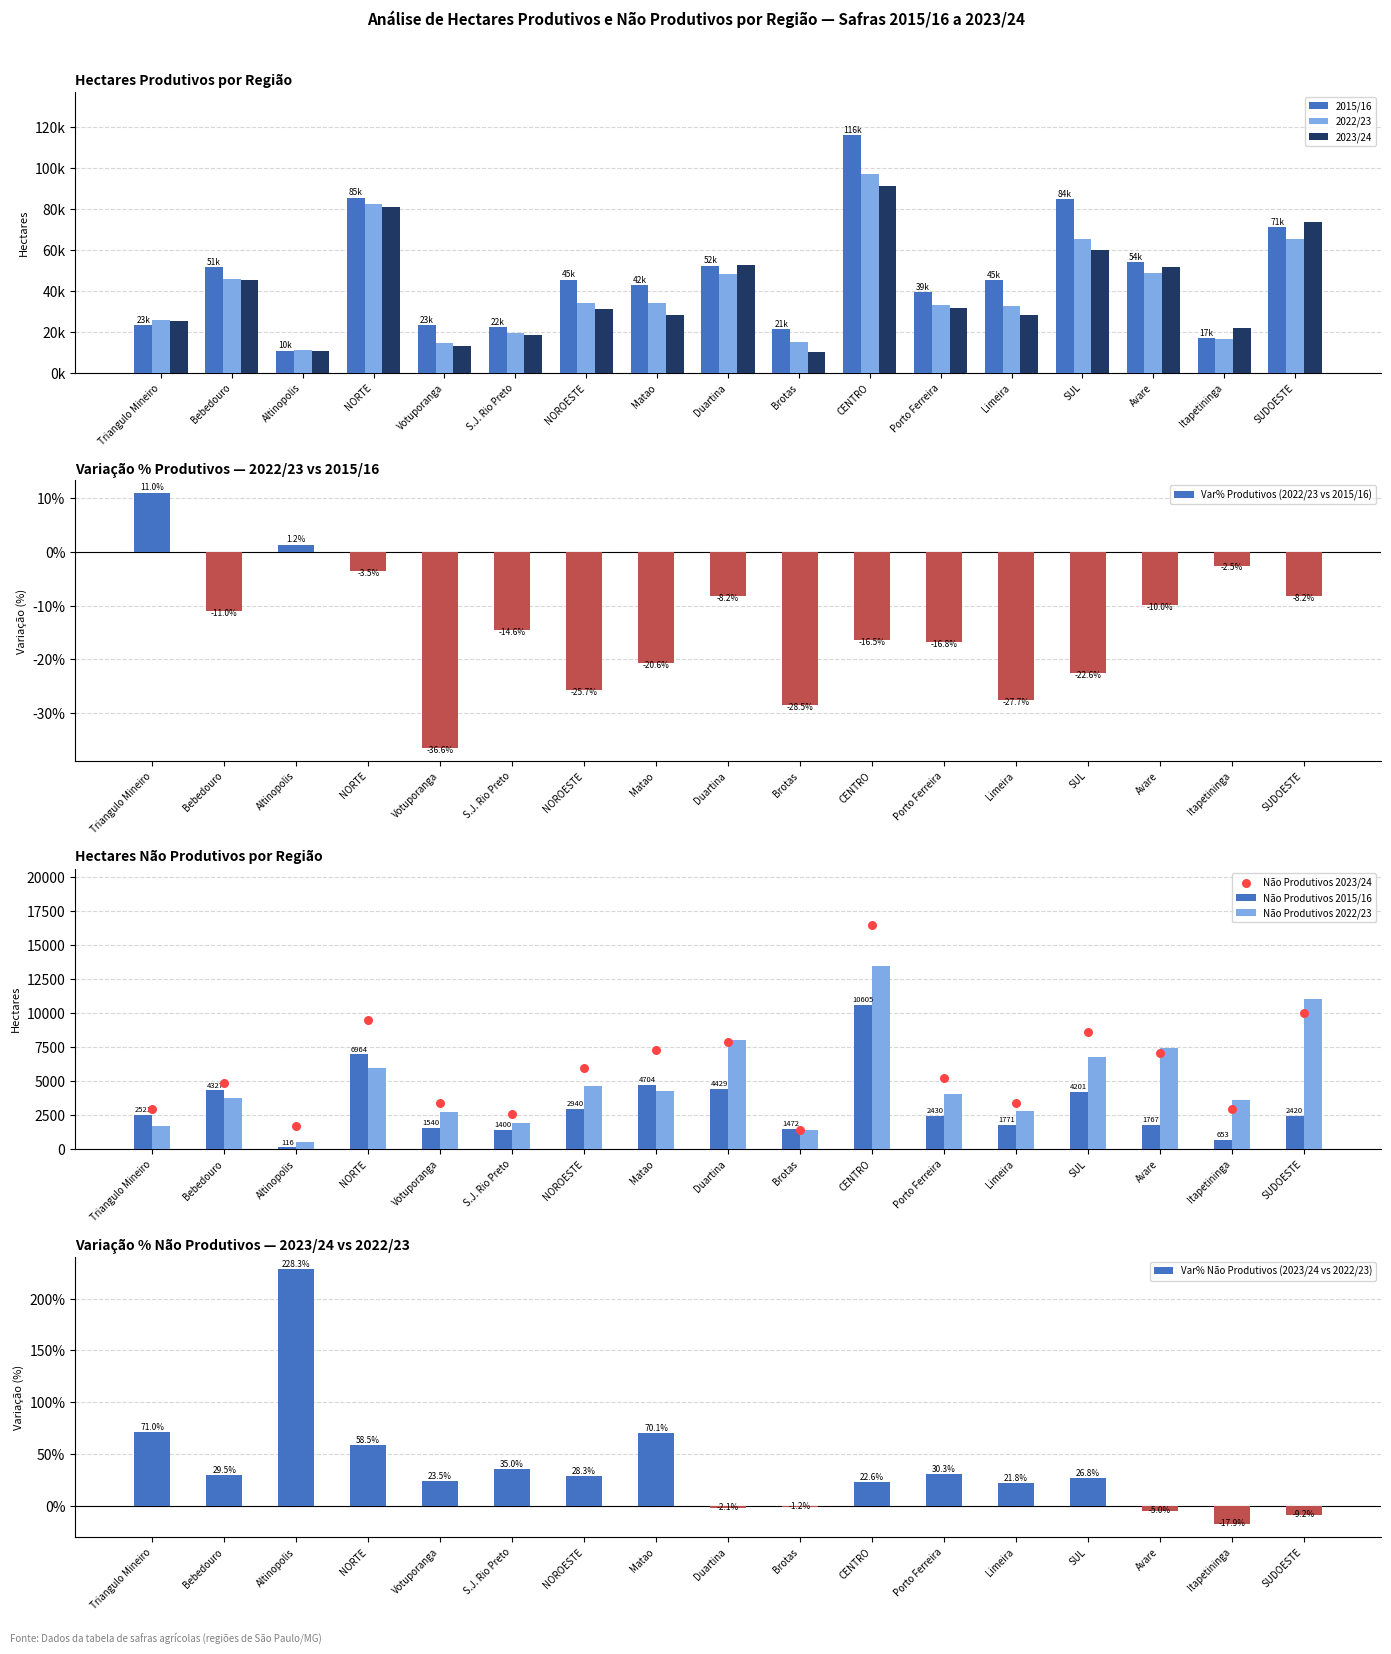

Which series reaches the minimum Y coordinate?

nao_produtivos_2015_16